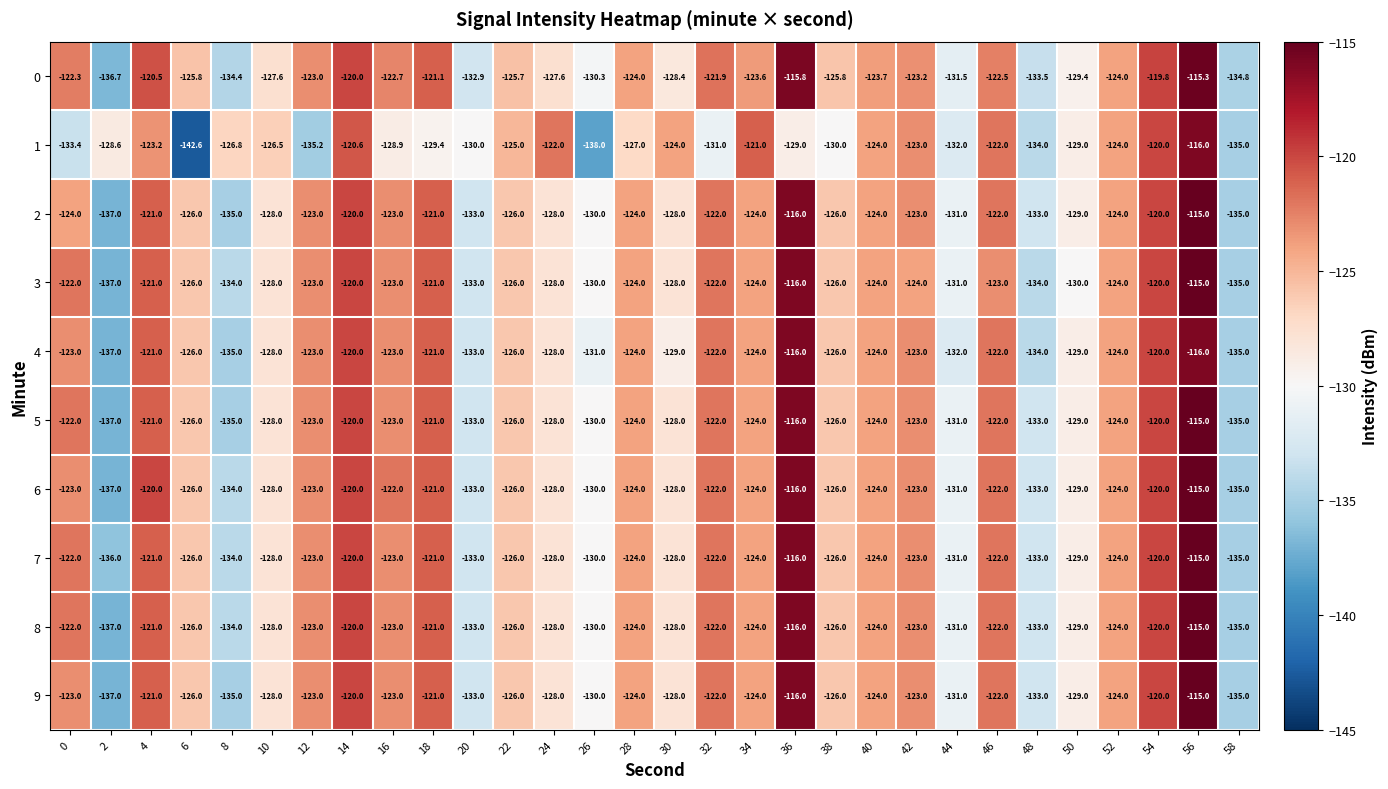

What is the average value of the 4 series?

-125.8